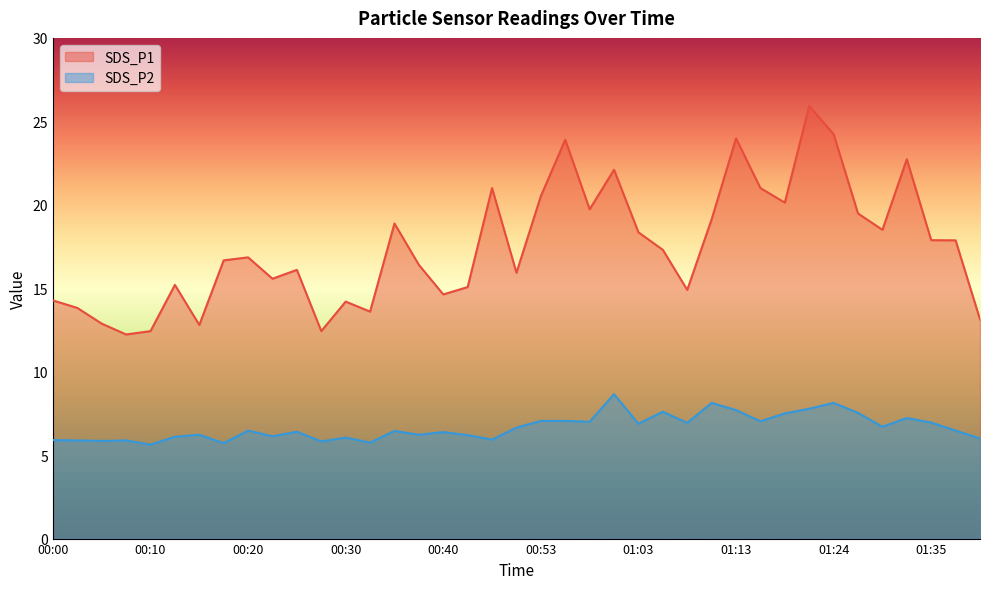

What is the value of the SDS_P1 point at the 38th from the left?

17.9